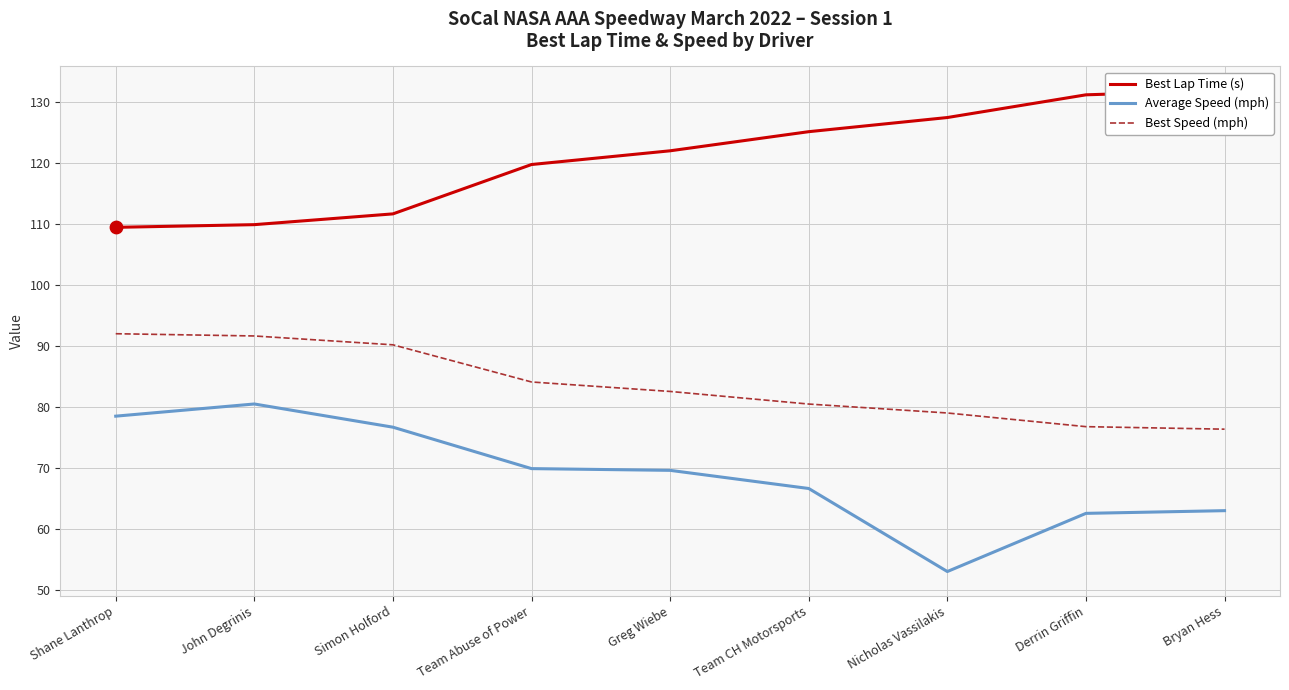

What is the total value across all series at Greg Wiebe?

274.3